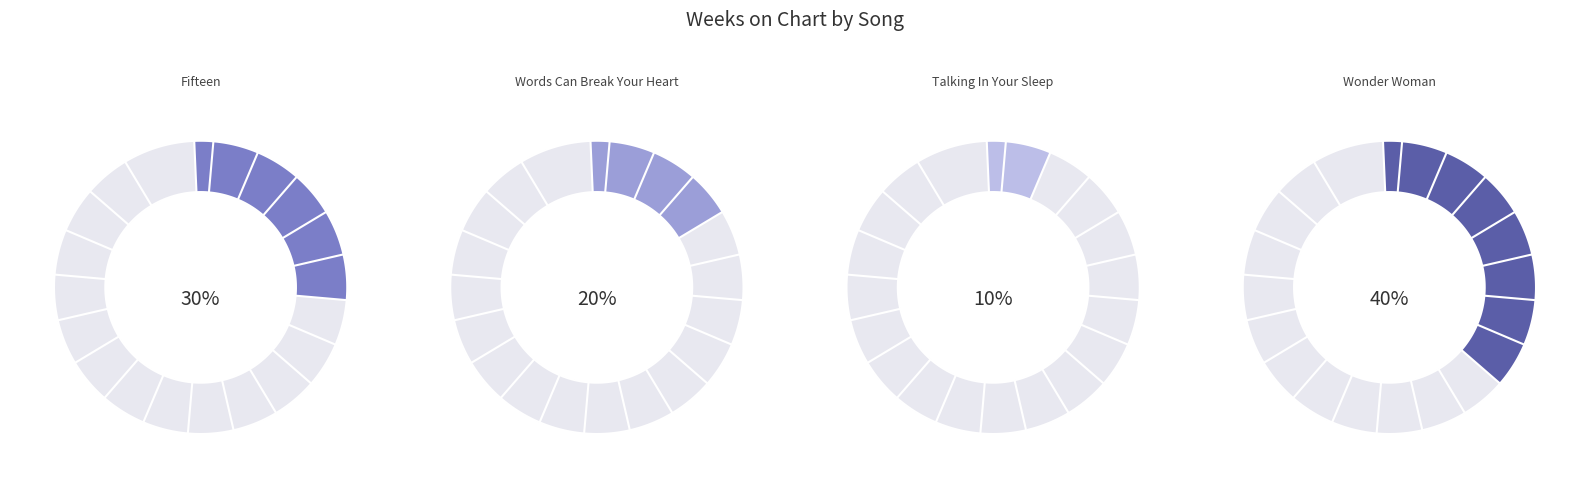

Does Words Can Break Your Heart (Don Henley) represent more than half of the total?

No